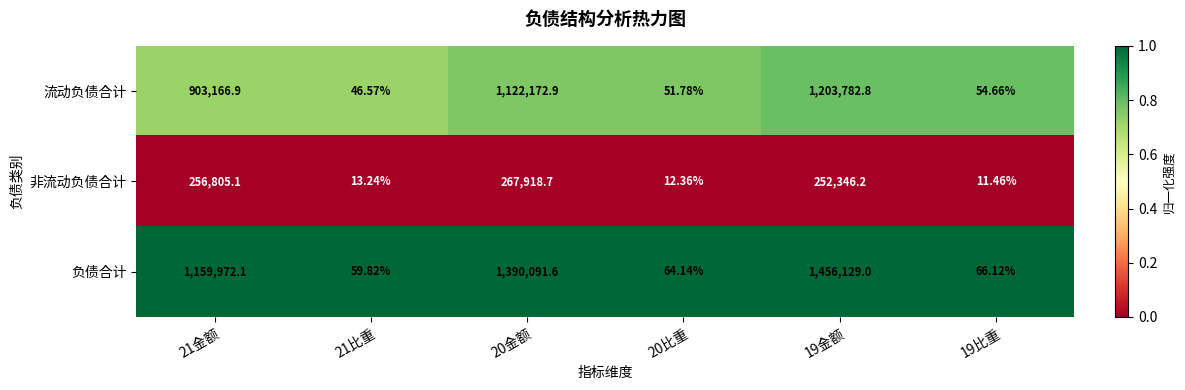

Rank the series by their average value, from highest to lowest.

负债合计, 流动负债合计, 非流动负债合计